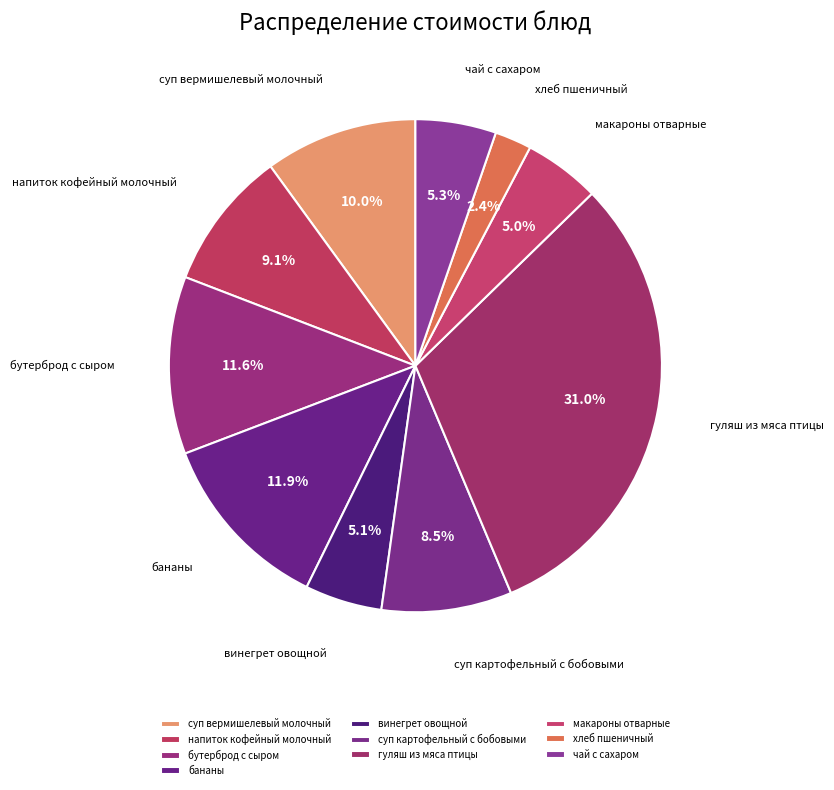

Which category has the smallest portion of the pie?

хлеб пшеничный